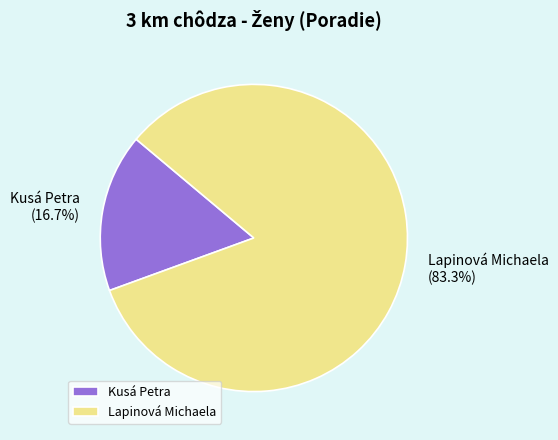

To the nearest percent, what percentage of the pie is Kusá Petra?

17%